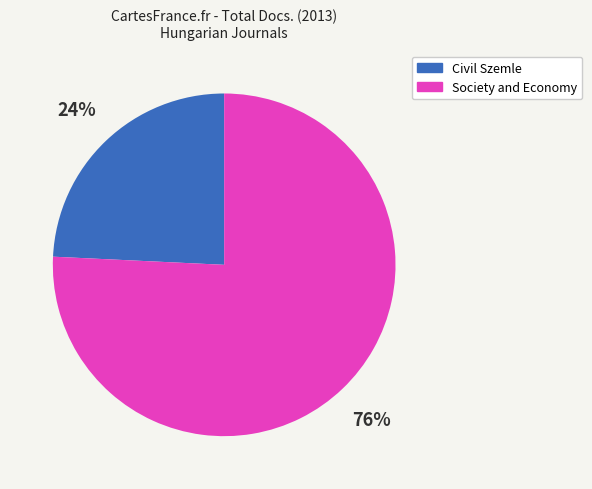

Do Society and Economy and Civil Szemle together represent more than half of the pie?

Yes